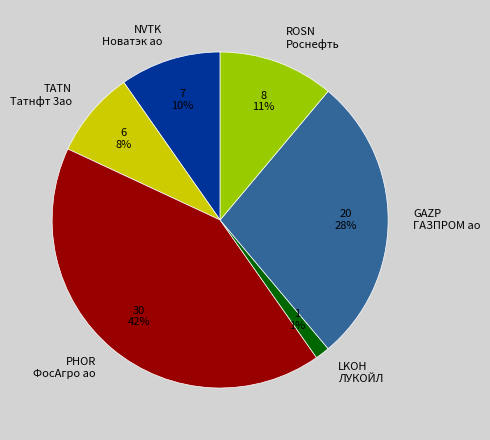

What is the ratio of the value at PHOR ФосАгро ао to the value at GAZP ГАЗПРОМ ао?

1.5